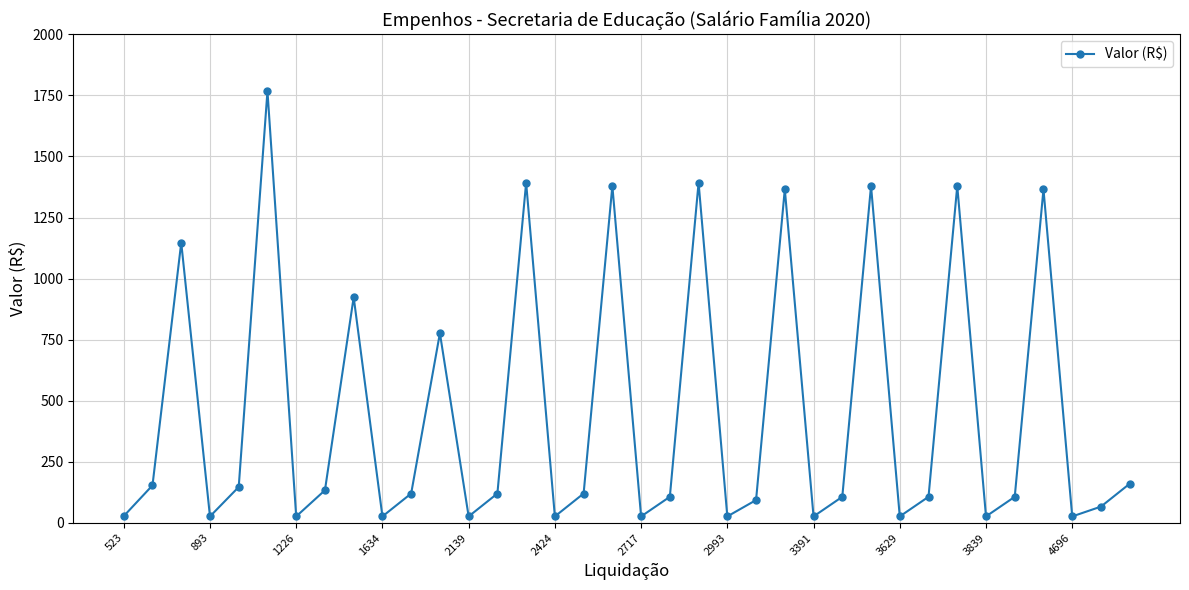

How many interior local peaks (higher than both neighbors) does the data have?

11